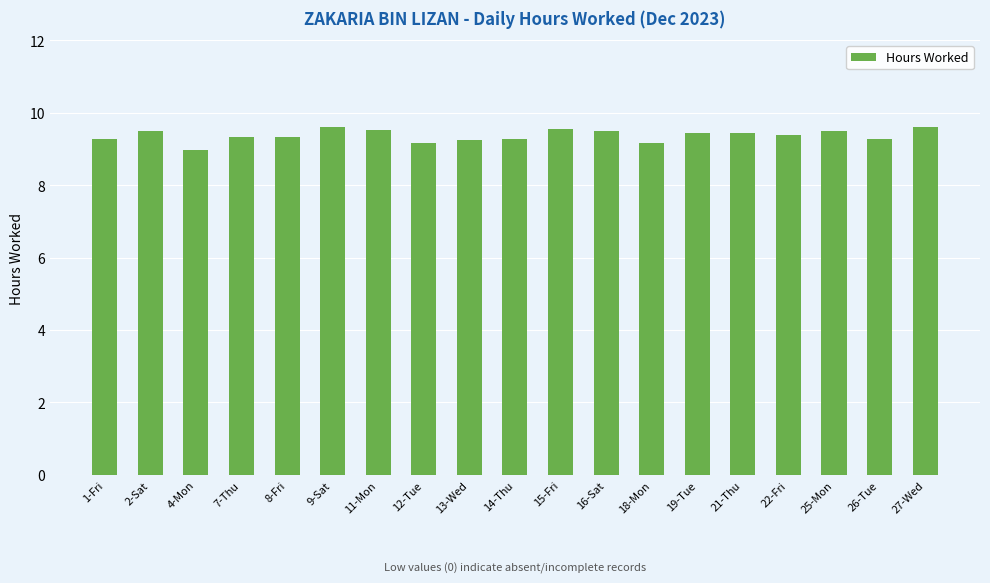

What is the difference between the maximum and second lowest values?

0.4